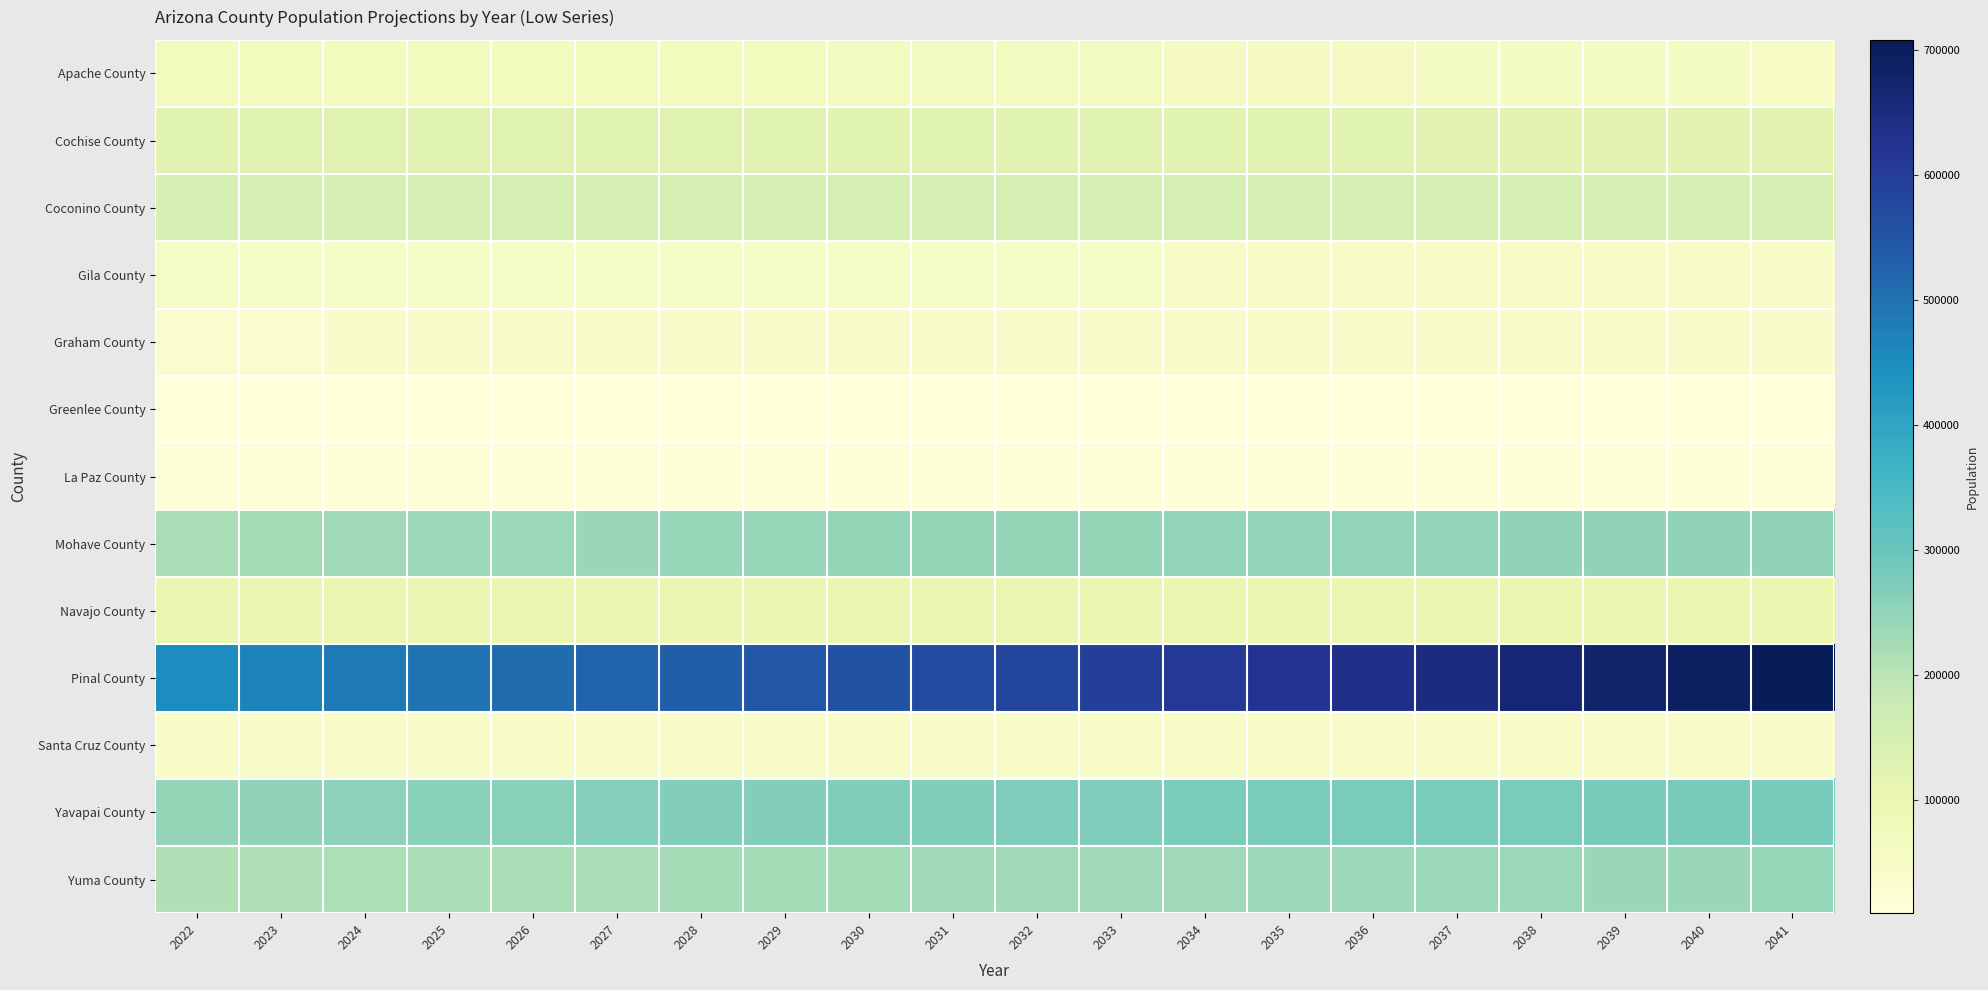

Which series has the widest spread of values?

Pinal County